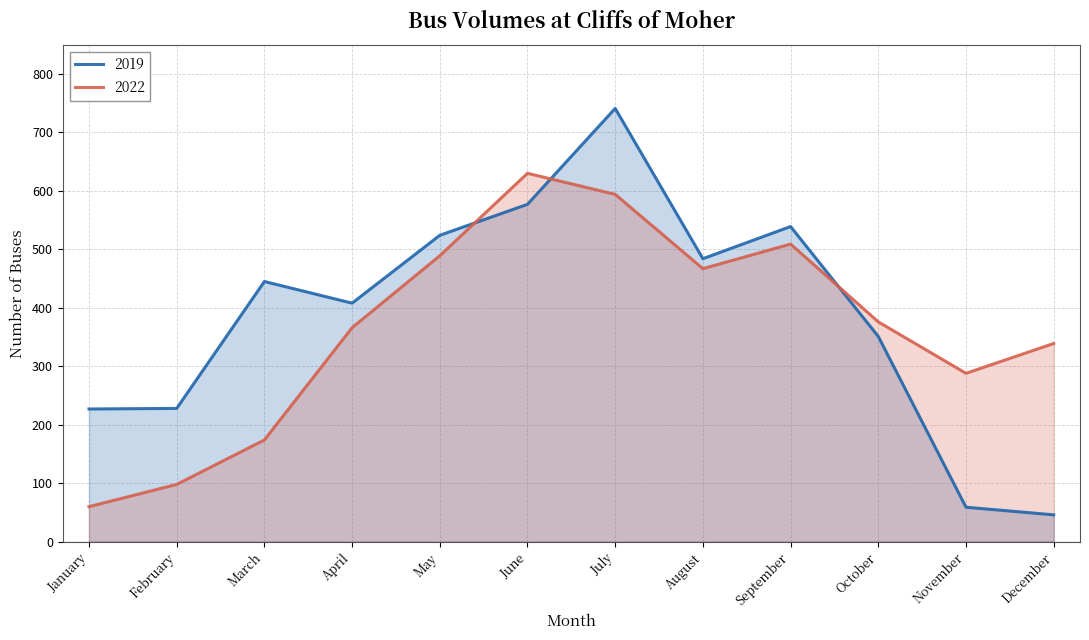

How many interior local valleys does the 2019 series have?

2